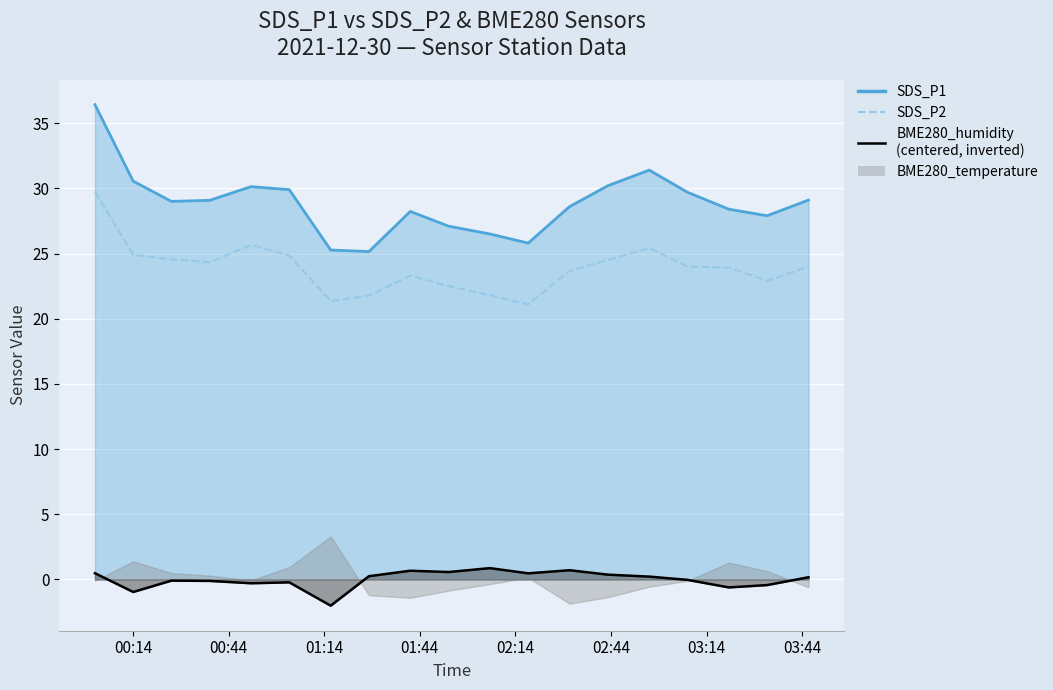

What is the sum of all SDS_P2 values?

454.3